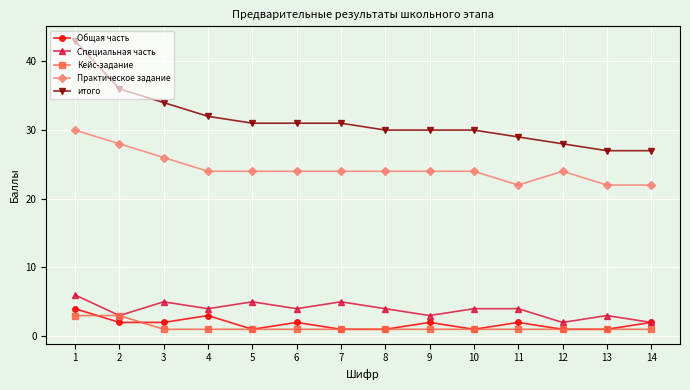

What is the value of the Специальная часть point at the 12th from the left?

2